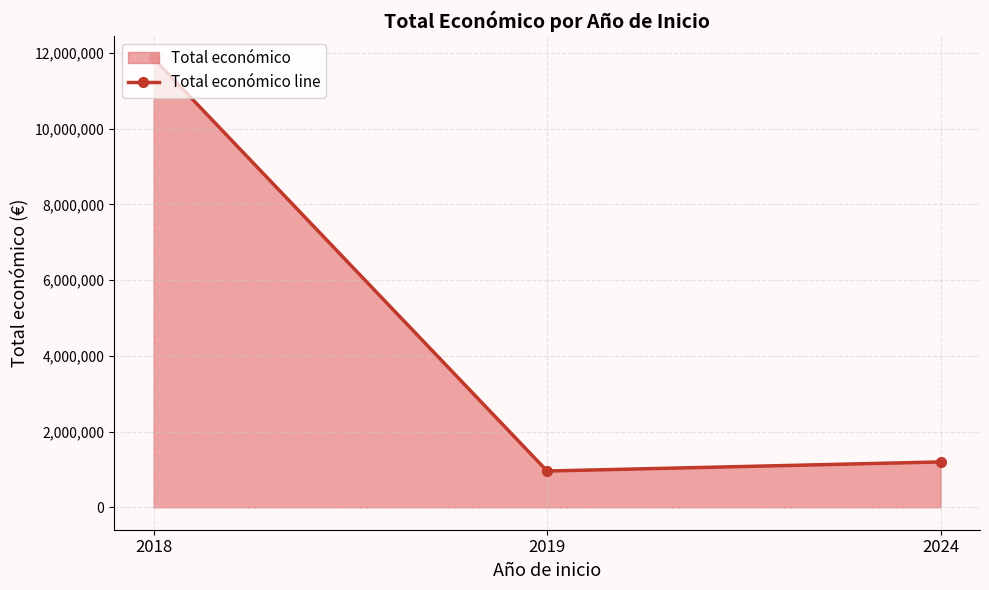

List the labels in order of value, largest first.

2018, 2024, 2019